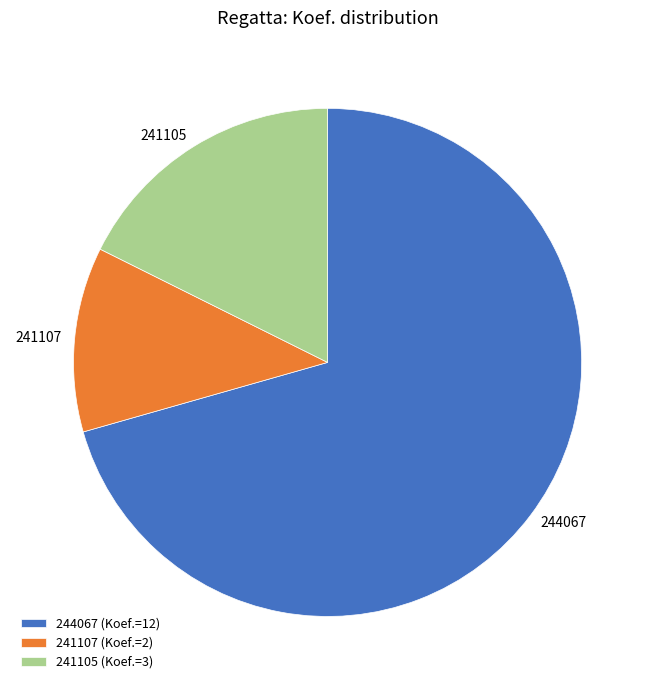

Is it true that 241105 is 29% of the pie?

False